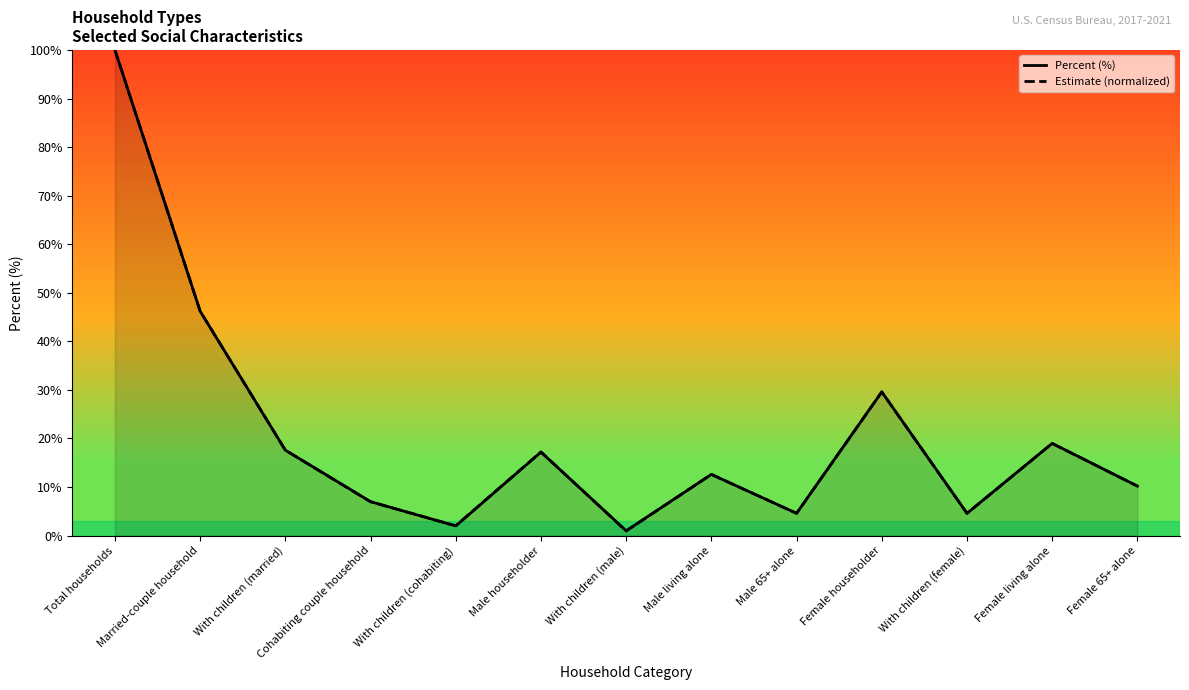

How many distinct data groups are displayed?

2